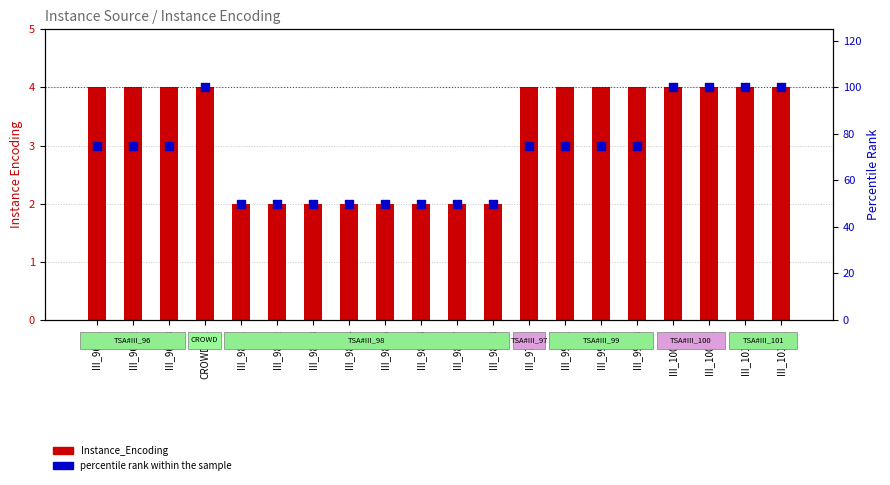

At which category is the sum across all series the highest?

CROWD_r1